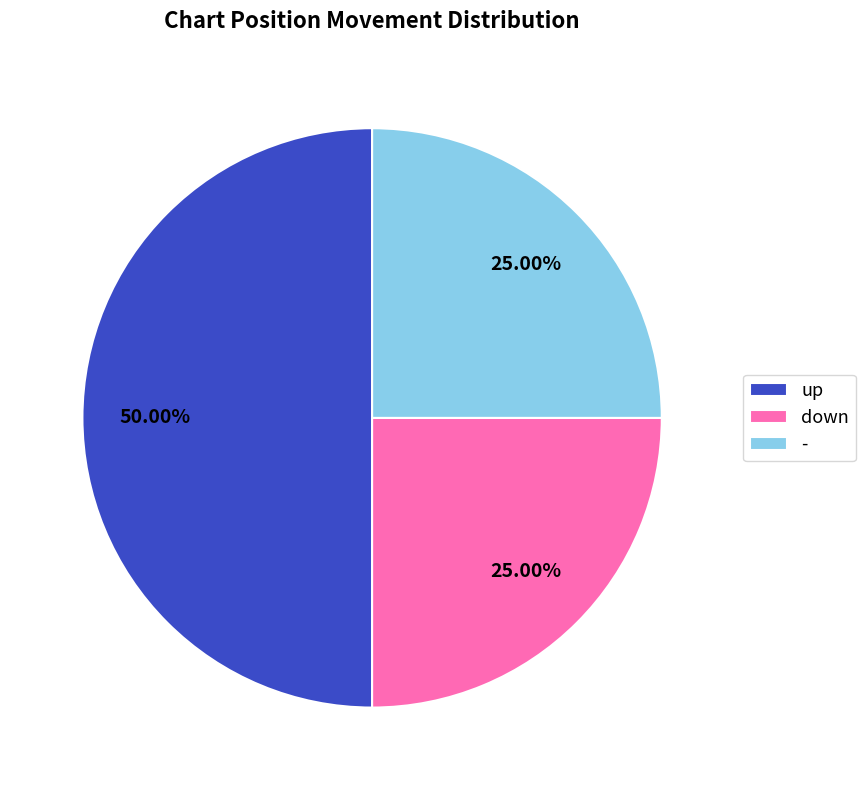

What is the largest slice in the pie chart?

up